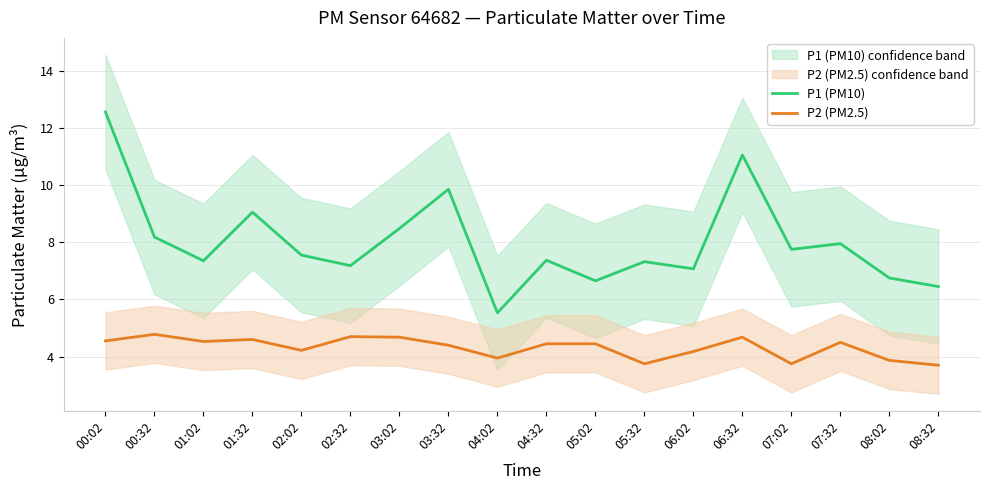

What is the label of the 9th point from the right?

04:32